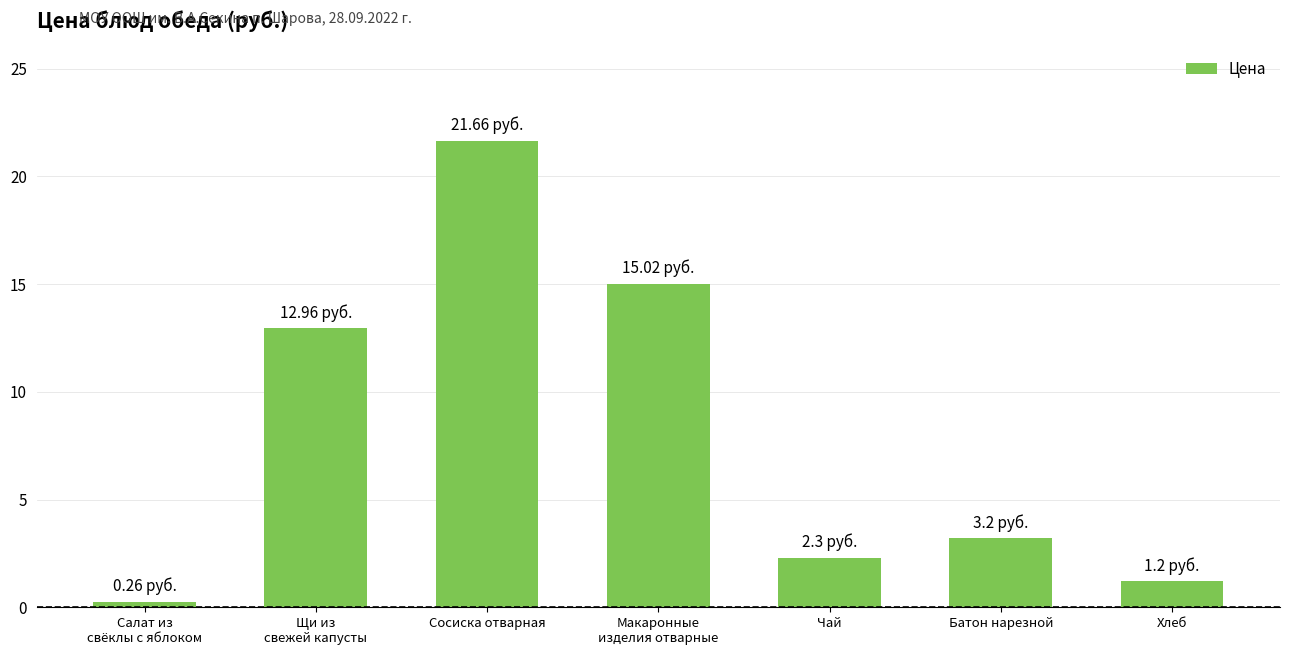

Reading left to right, list all the values displayed in this chart.

0.3	13.0	21.7	15.0	2.3	3.2	1.2